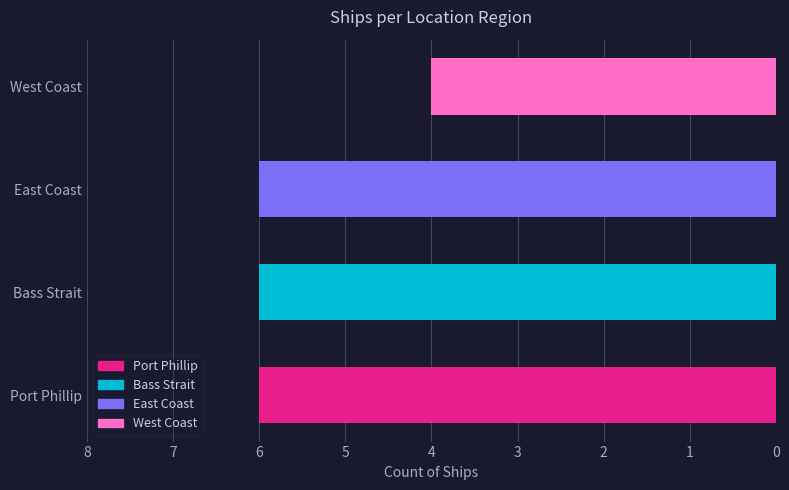

What is the ratio of the value at West Coast to the value at Port Phillip?

0.7